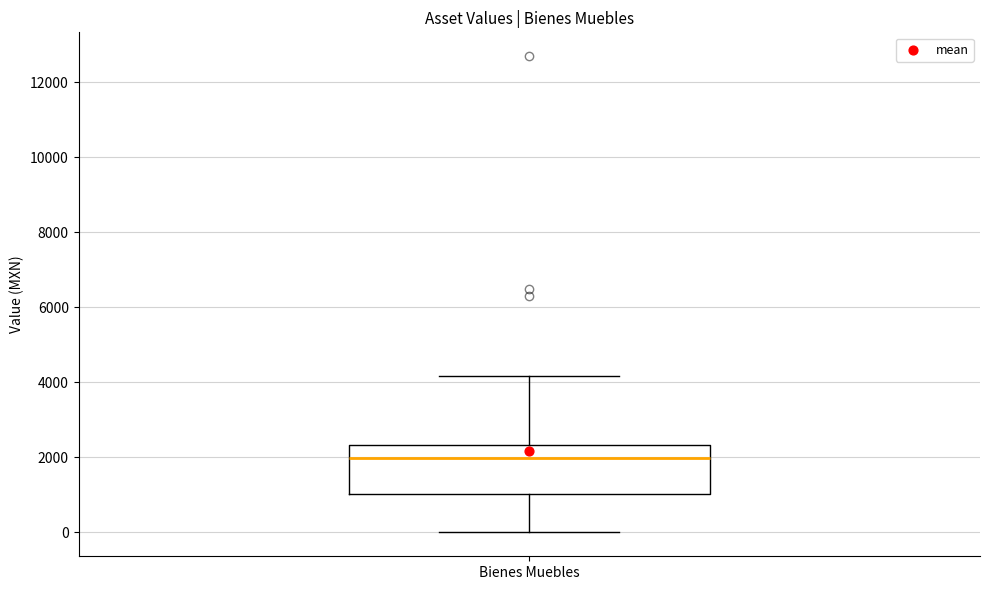

Read this box plot against the y-axis: the position of the median line, the range covered by the box, and the ends of both whiskers. The values are not printed on the chart, so give them approximately, as read against the axis.

median 2000, box 1000 to 2400, whiskers 0 to 4200